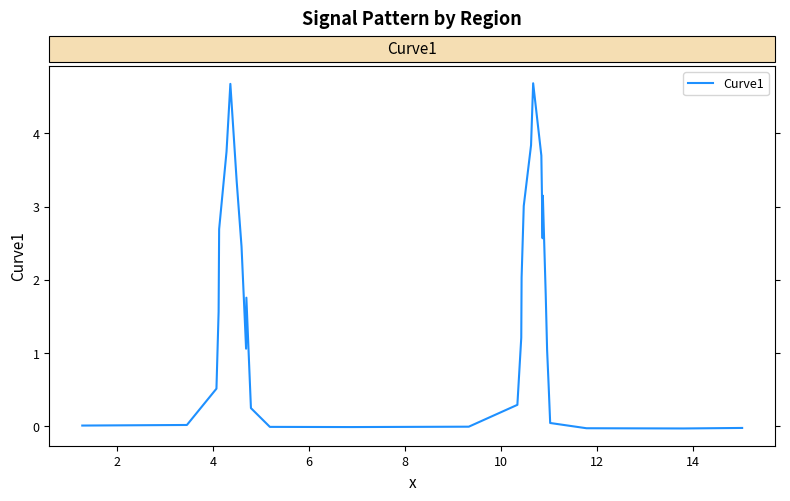

What is the difference between the maximum and minimum values?

4.7